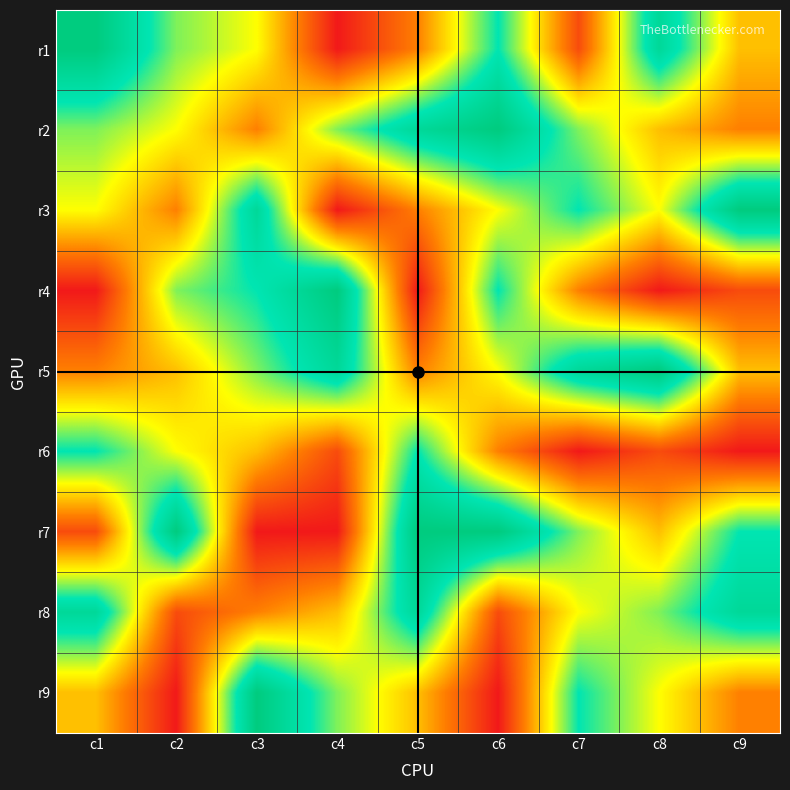

What is the total value across all series at c9?

41